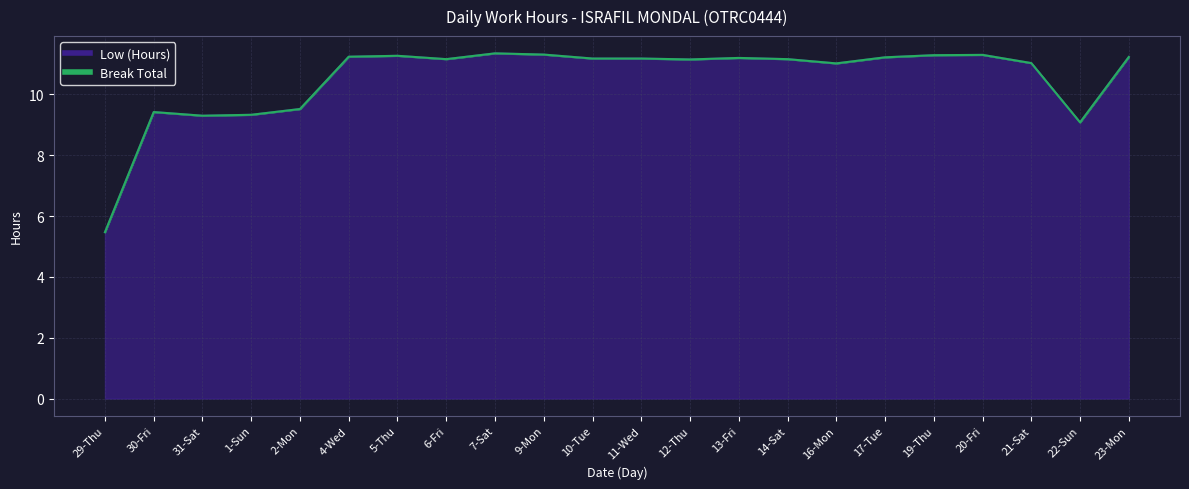

What is the label of the 10th point from the right?

12-Thu